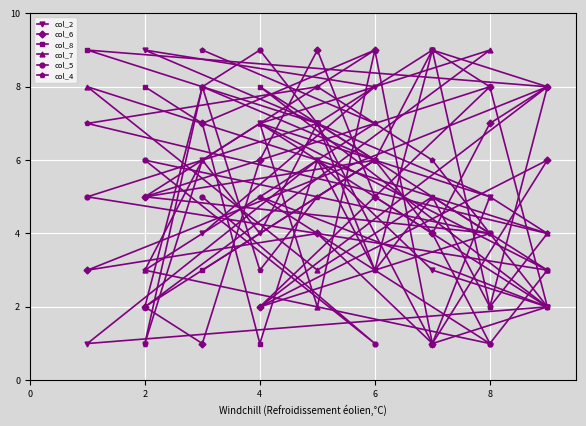

What is the value of the col_2 point at the 4th from the left?

7